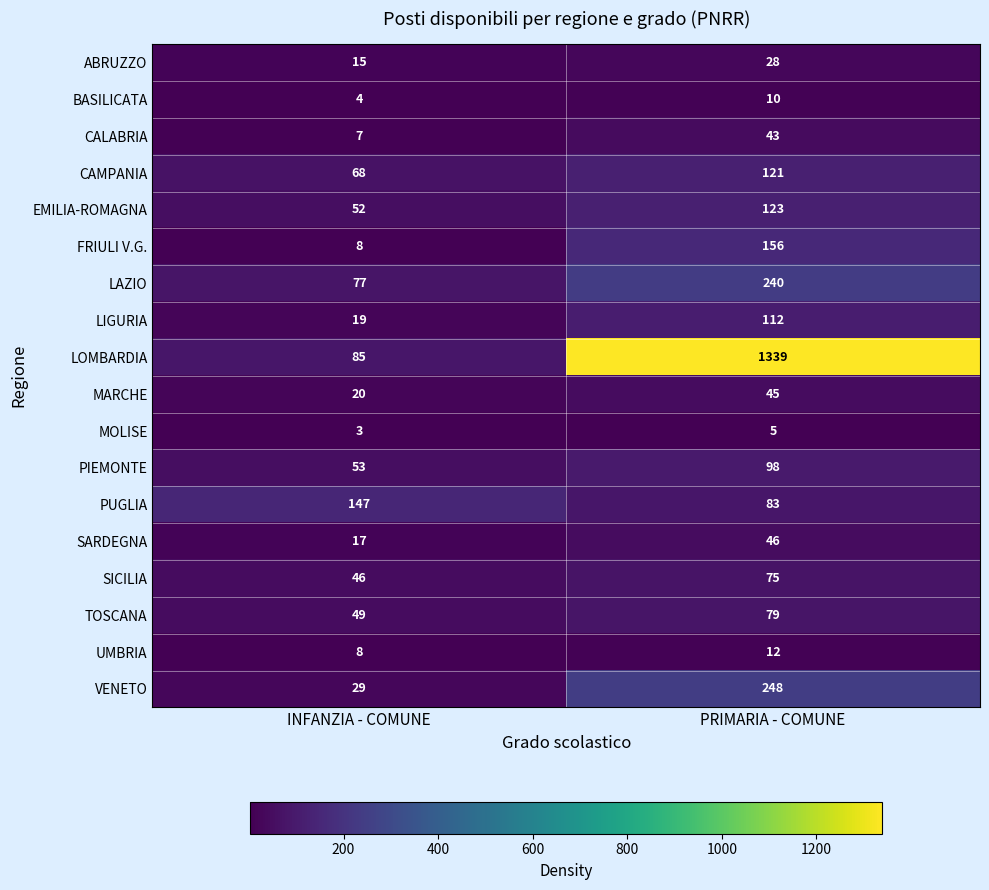

How many series are shown in this chart?

18